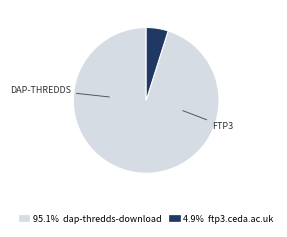

Is there any slice that represents more than half of the pie?

Yes